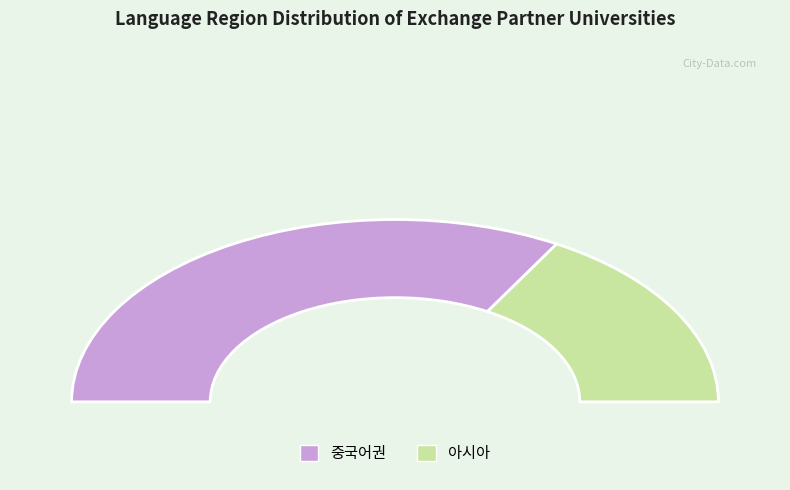

Is it true that 아시아 is 31% of the pie?

False